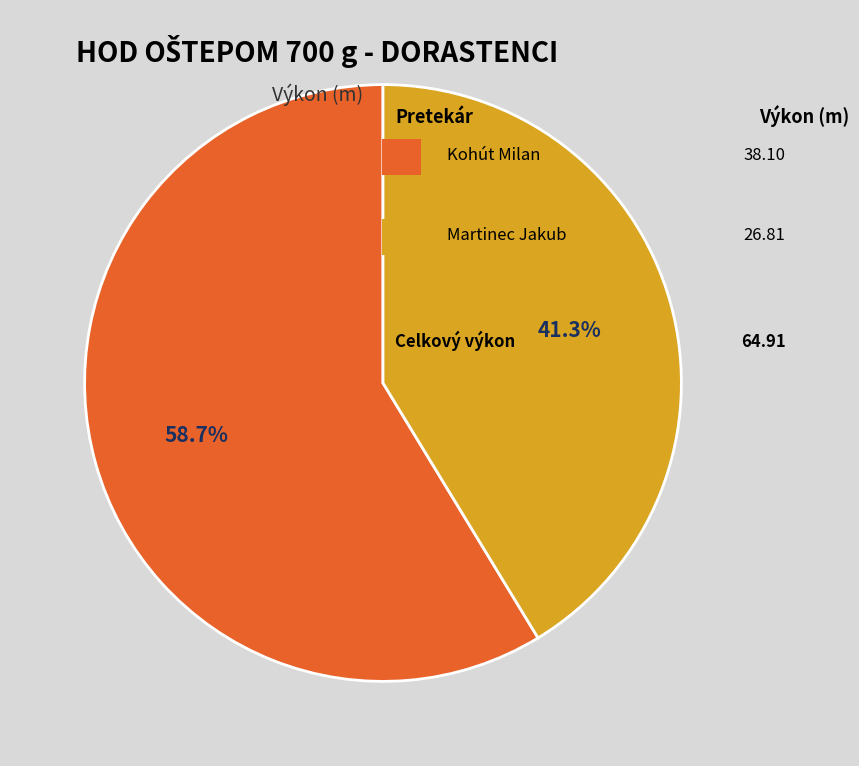

Is there any slice that represents more than half of the pie?

Yes